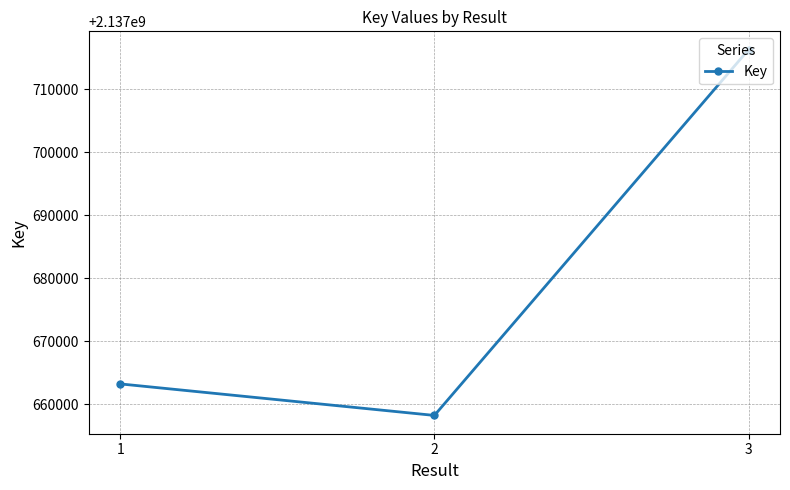

What is the approximate value at 3, to the nearest 50?

2137716300